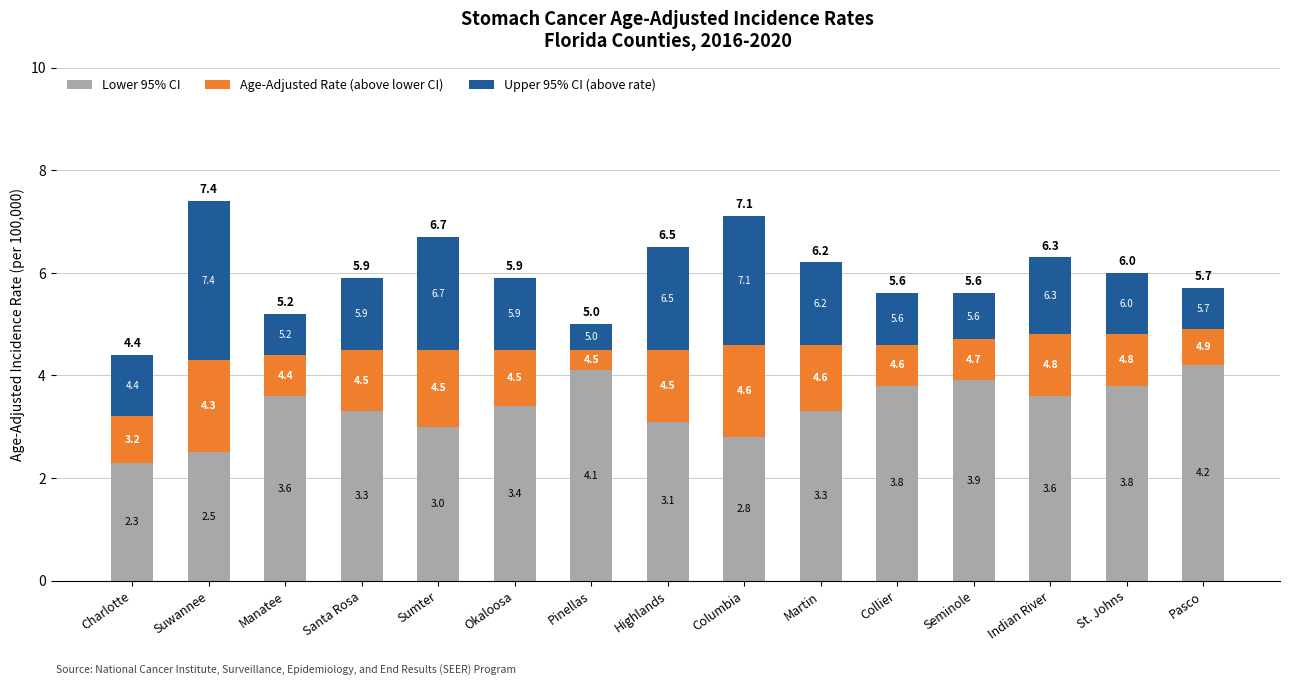

At how many categories does at least one series exceed 0?

15